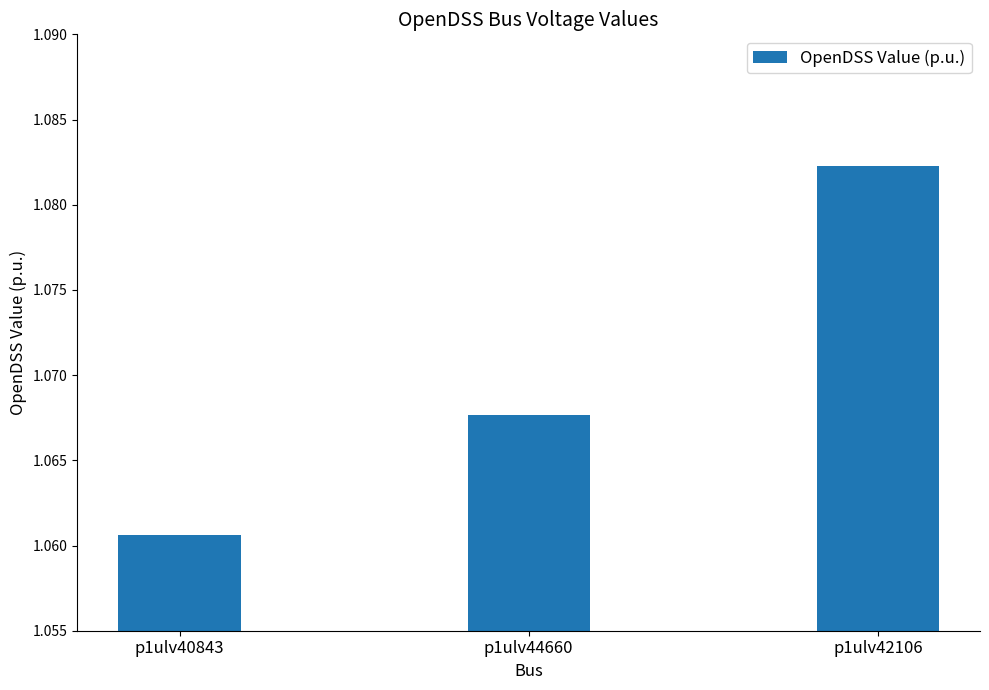

At which category does the chart reach its peak across all series?

p1ulv42106